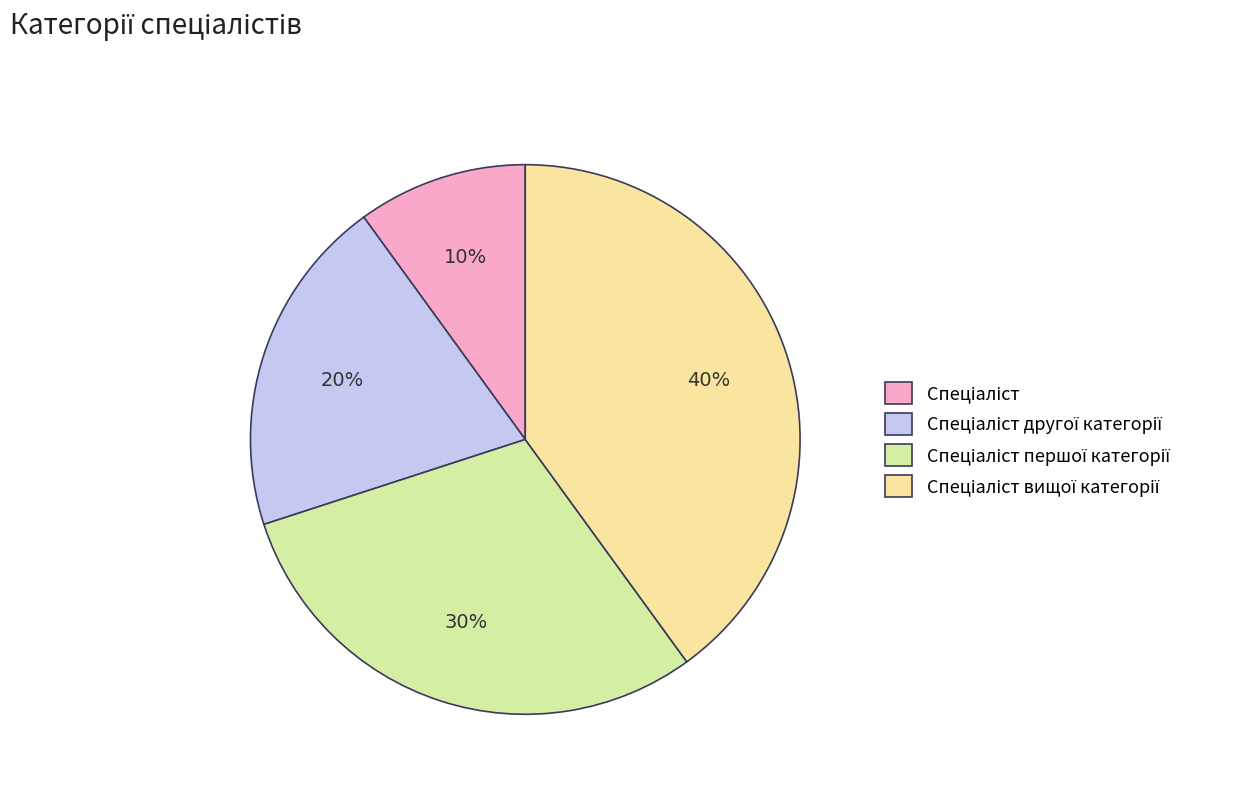

To the nearest percent, what percentage of the pie is Спеціаліст першої категорії?

30%